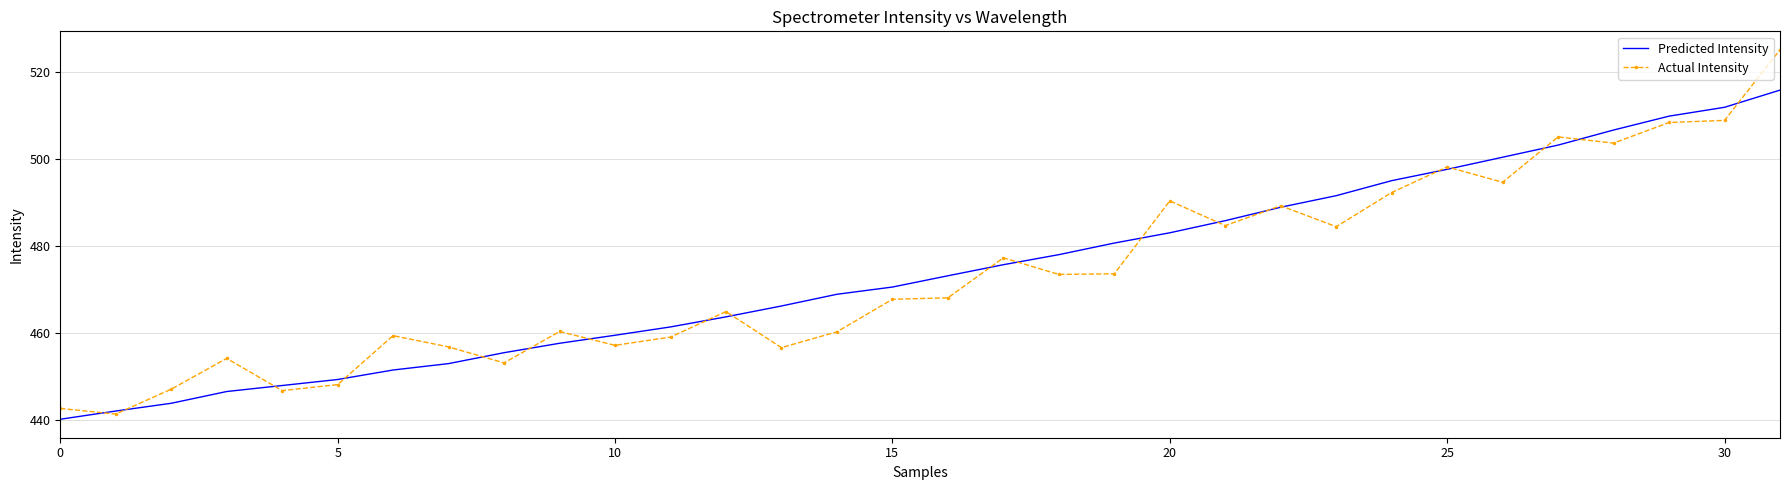

Rank the series by their maximum value, from lowest to highest.

Predicted Intensity, Actual Intensity